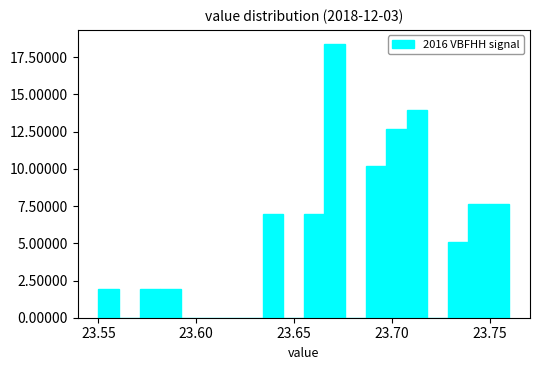

Read against the x-axis, roughly where is the centre of the tallest bar?

23.670